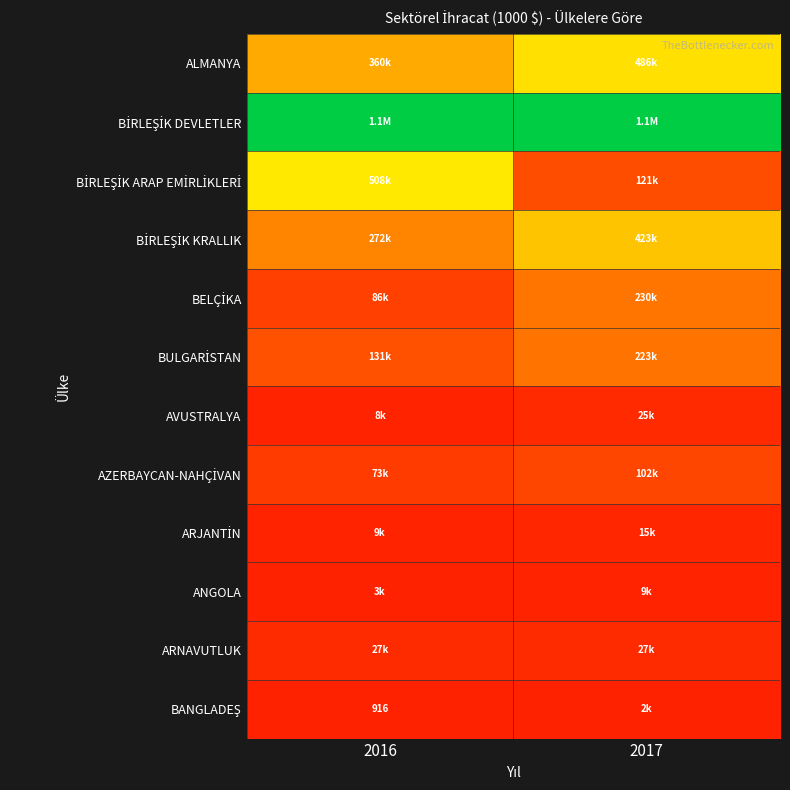

Is the value of ANGOLA at 2016 greater than the value of BİRLEŞİK DEVLETLER at 2017?

No